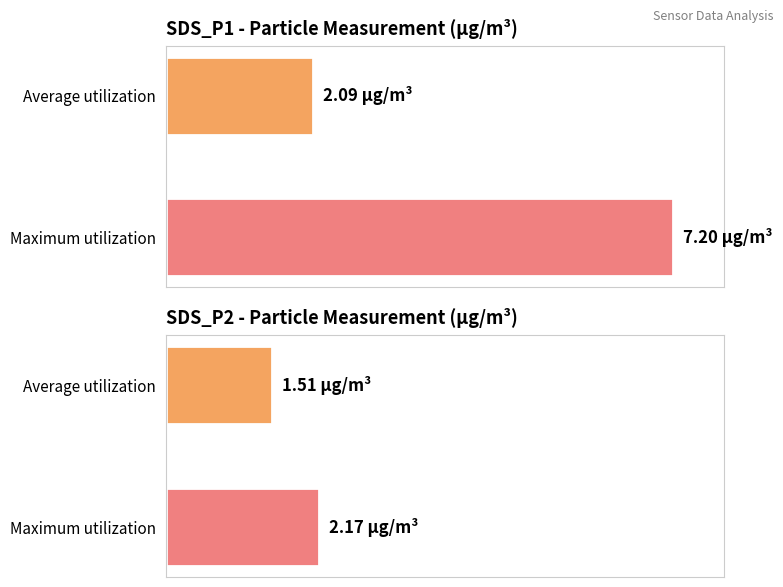

What is the spread (max minus min) of values at Average utilization?

0.6